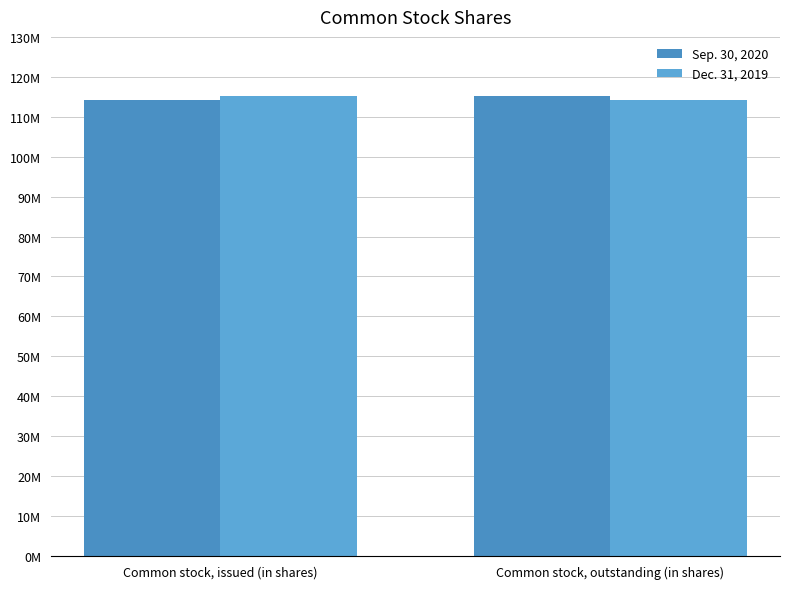

Reading left to right, transcribe all the data shown in this chart.

Sep. 30, 2020: Common stock, issued (in shares)=114180036	Common stock, outstanding (in shares)=115120404
Dec. 31, 2019: Common stock, issued (in shares)=115120404	Common stock, outstanding (in shares)=114180036